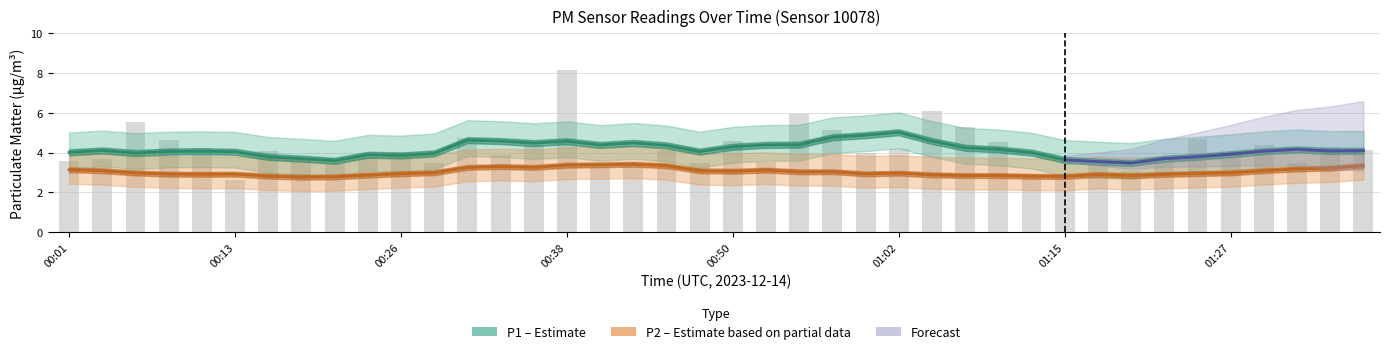

Rank the categories by value from highest to lowest.

00:38, 01:05, 00:55, 00:06, 01:07, 00:57, 00:31, 01:24, 00:09, 00:50, 01:10, 00:35, 01:29, 01:34, 00:11, 01:02, 00:45, 01:37, 00:16, 00:26, 01:27, 01:00, 00:33, 00:23, 00:04, 00:18, 00:01, 00:52, 01:22, 00:28, 00:21, 00:48, 01:32, 00:40, 01:17, 00:43, 01:19, 01:12, 01:15, 00:13